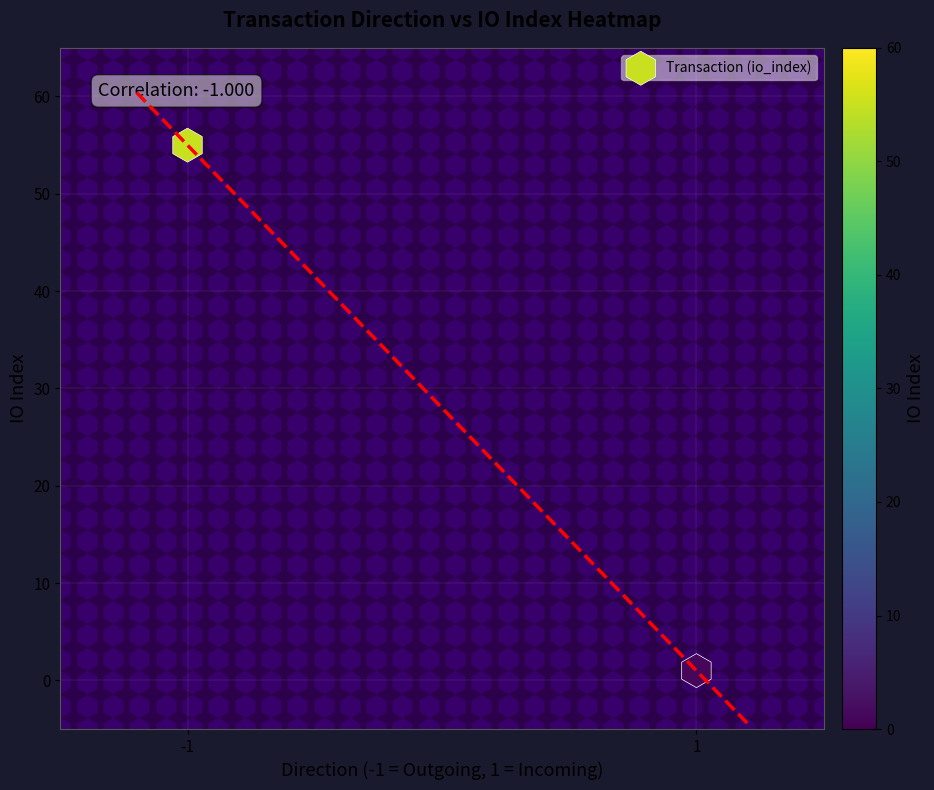

What is the sum of all values?

56